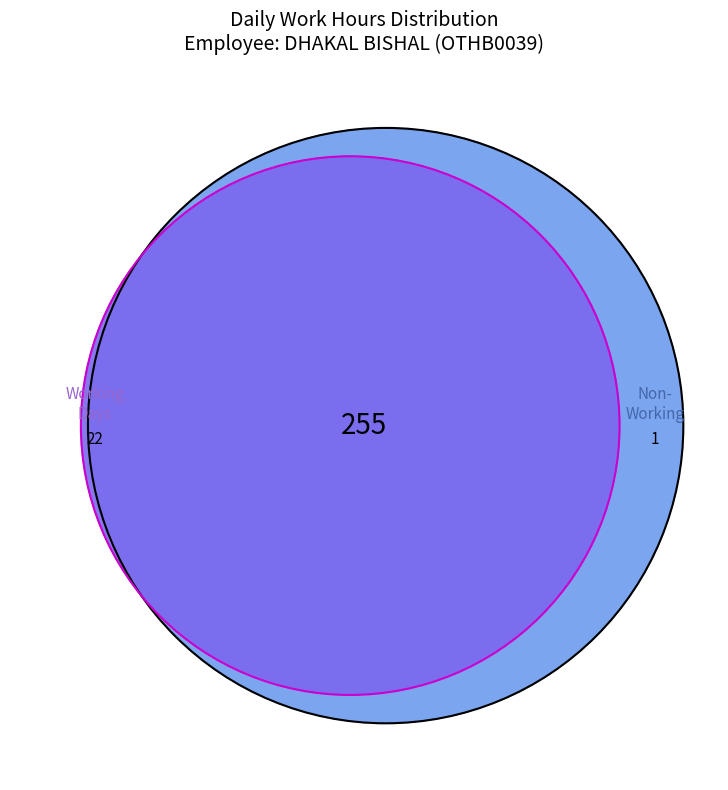

Does 9 represent more than half of the total?

No